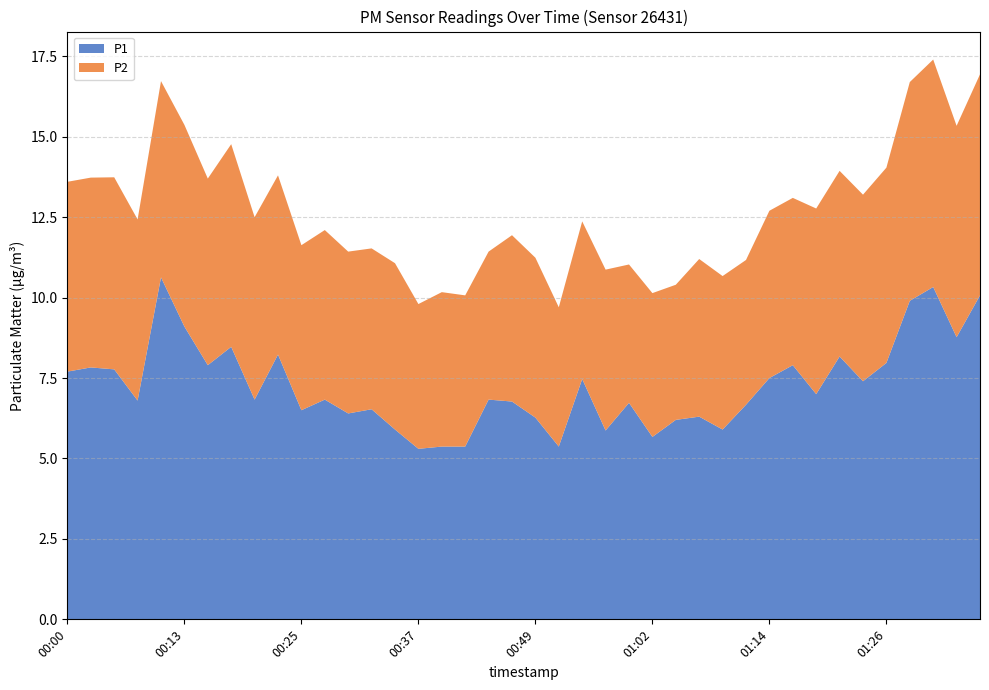

Reading left to right, transcribe all the data shown in this chart.

P1: 7.7	7.8	7.8	6.8	10.6	9.1	7.9	8.5	6.8	8.2	6.5	6.8	6.4	6.5	5.9	5.3	5.4	5.4	6.8	6.8	6.3	5.4	7.5	5.9	6.7	5.7	6.2	6.3	5.9	6.7	7.5	7.9	7.0	8.2	7.4	8.0	9.9	10.3	8.8	10.1
P2: 5.9	5.9	6.0	5.6	6.1	6.3	5.8	6.3	5.7	5.6	5.1	5.3	5.0	5.0	5.2	4.5	4.8	4.7	4.6	5.2	5.0	4.3	4.9	5.0	4.3	4.5	4.2	4.9	4.8	4.5	5.2	5.2	5.8	5.8	5.8	6.1	6.8	7.1	6.6	6.9